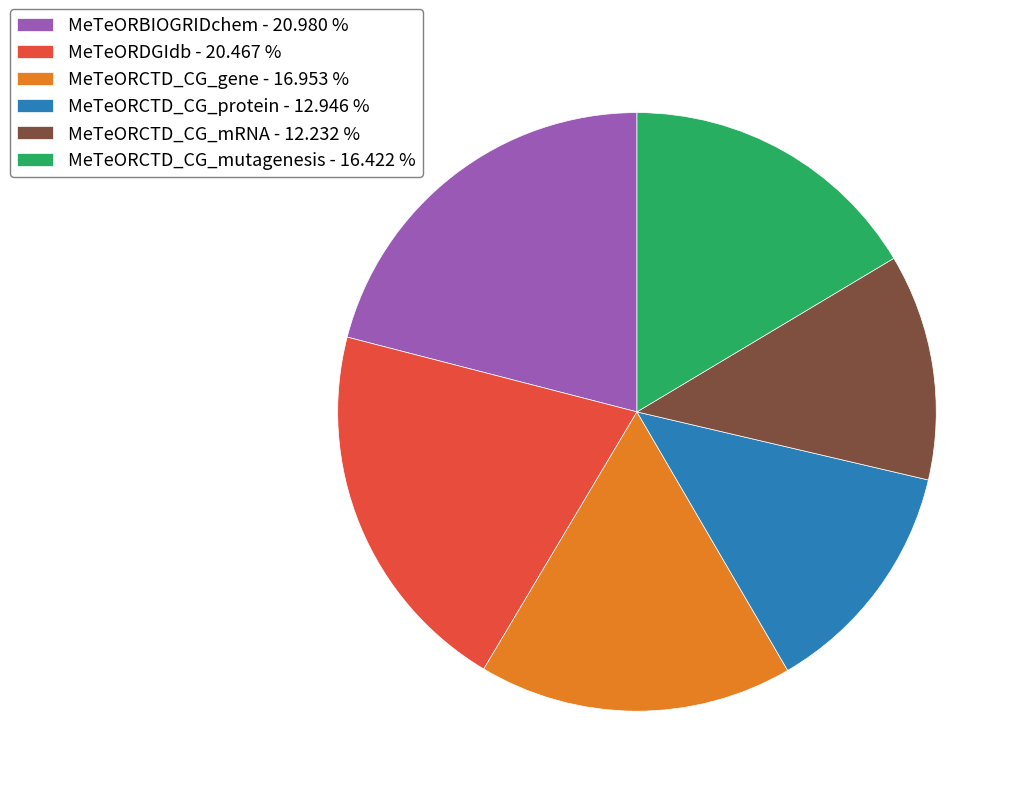

How many slices are in this pie chart?

6